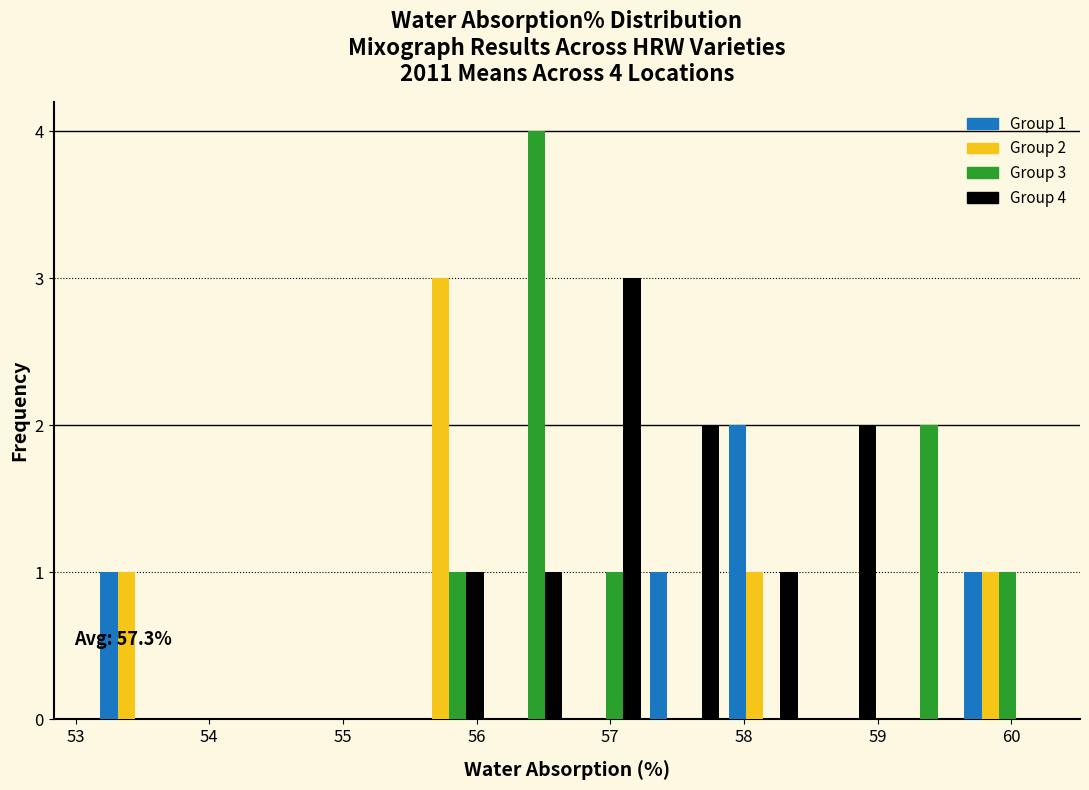

In the Group 4 series, which range on the x-axis has the tallest bar?

56.7 to 57.3